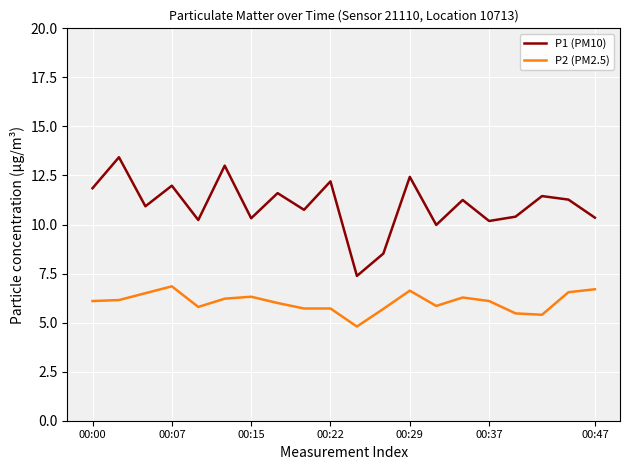

Rank the series by their maximum value, from highest to lowest.

P1 (PM10), P2 (PM2.5)